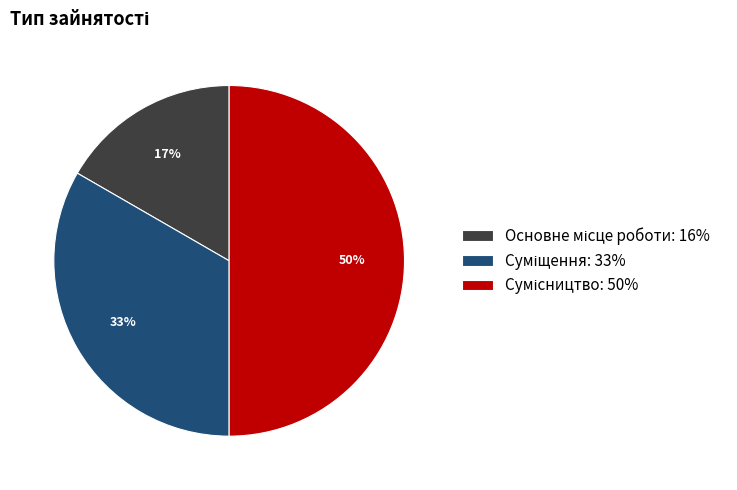

How many slices are in this pie chart?

3